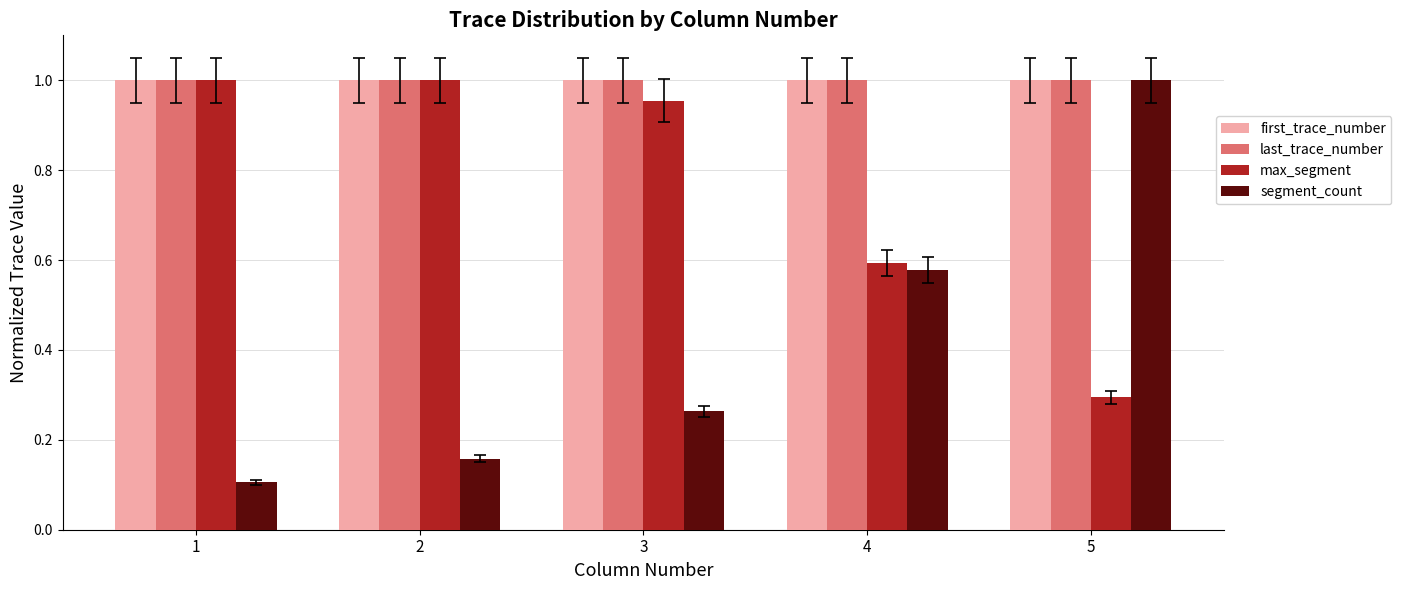

What is the sum of the max_segment values at 5 and 2?

1.3